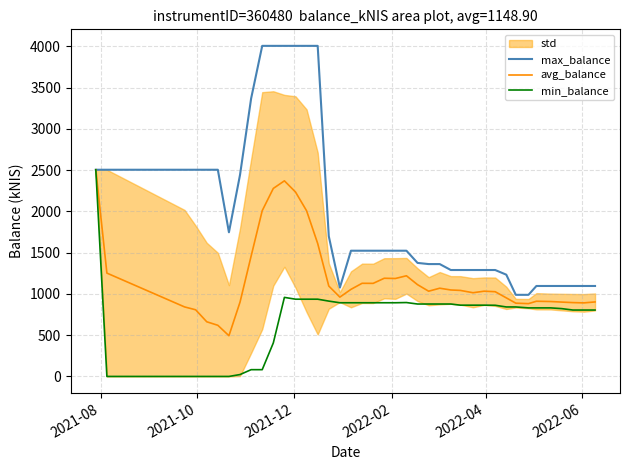

What is the difference between the maximum and minimum values in the avg_balance series?

2011.8